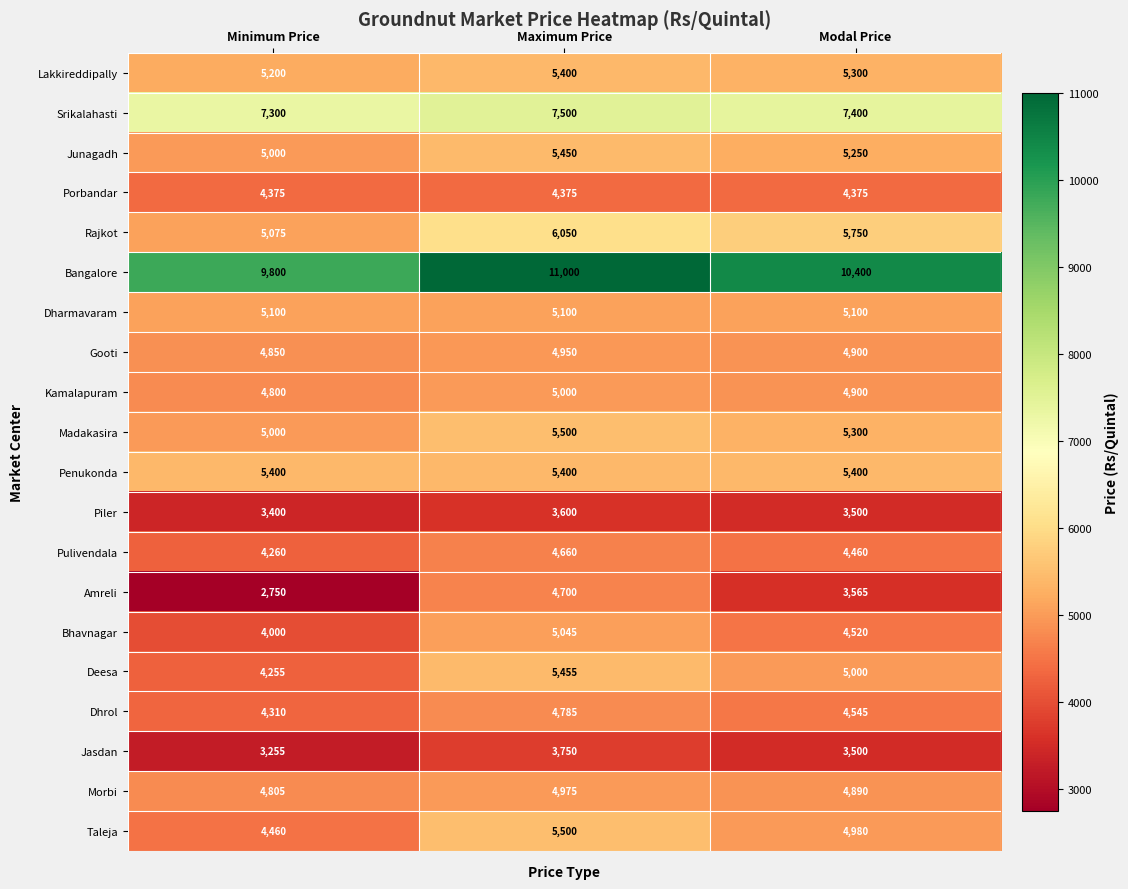

List the labels in order of Pulivendala value, largest first.

Maximum Price, Modal Price, Minimum Price